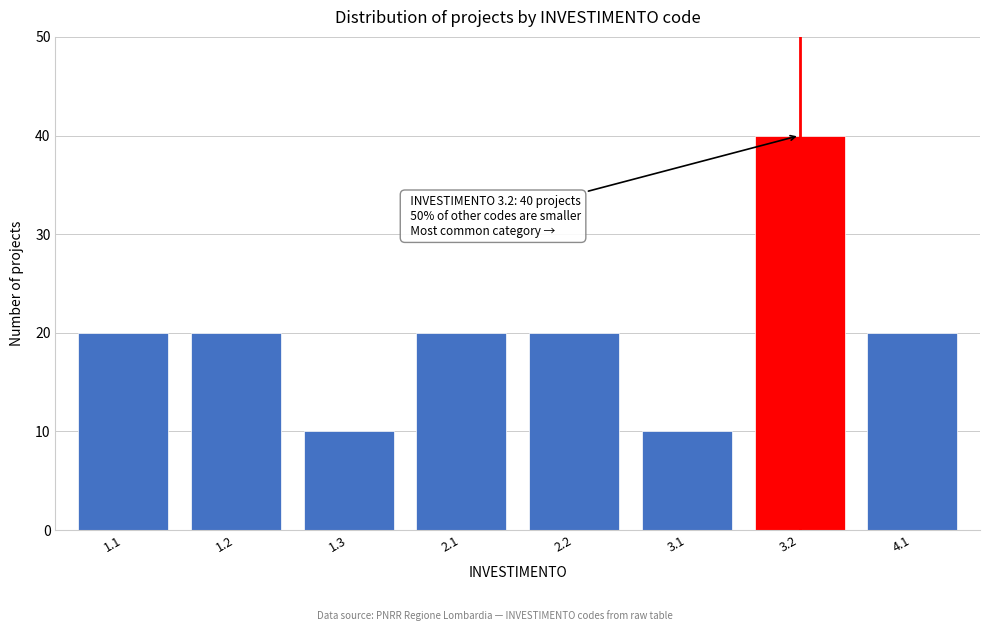

Reading left to right, transcribe all the data shown in this chart.

1.1=20	1.2=20	1.3=10	2.1=20	2.2=20	3.1=10	3.2=40	4.1=20